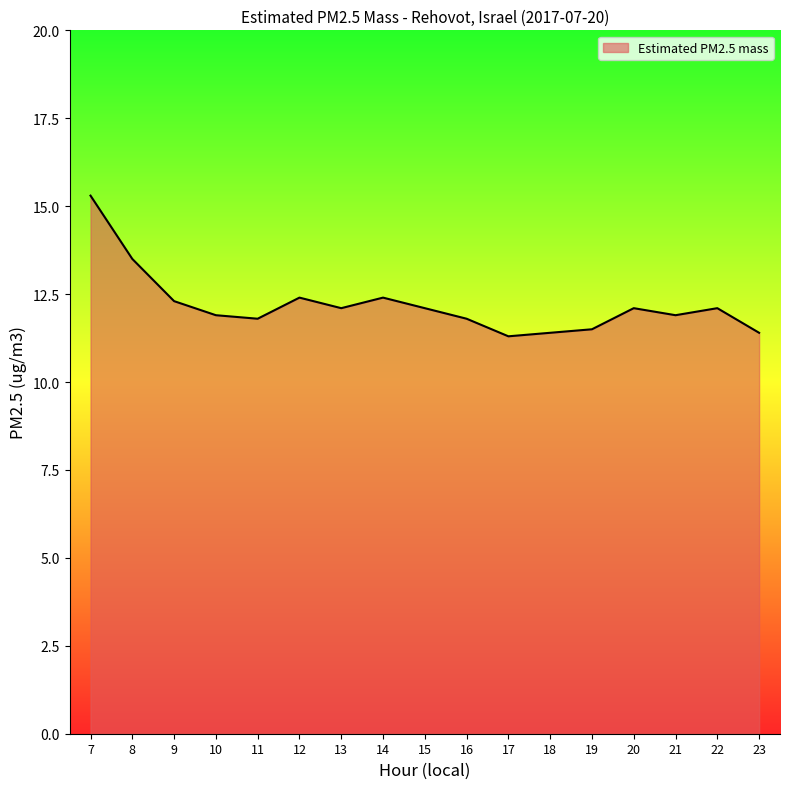

What is the sum of all values?

207.3